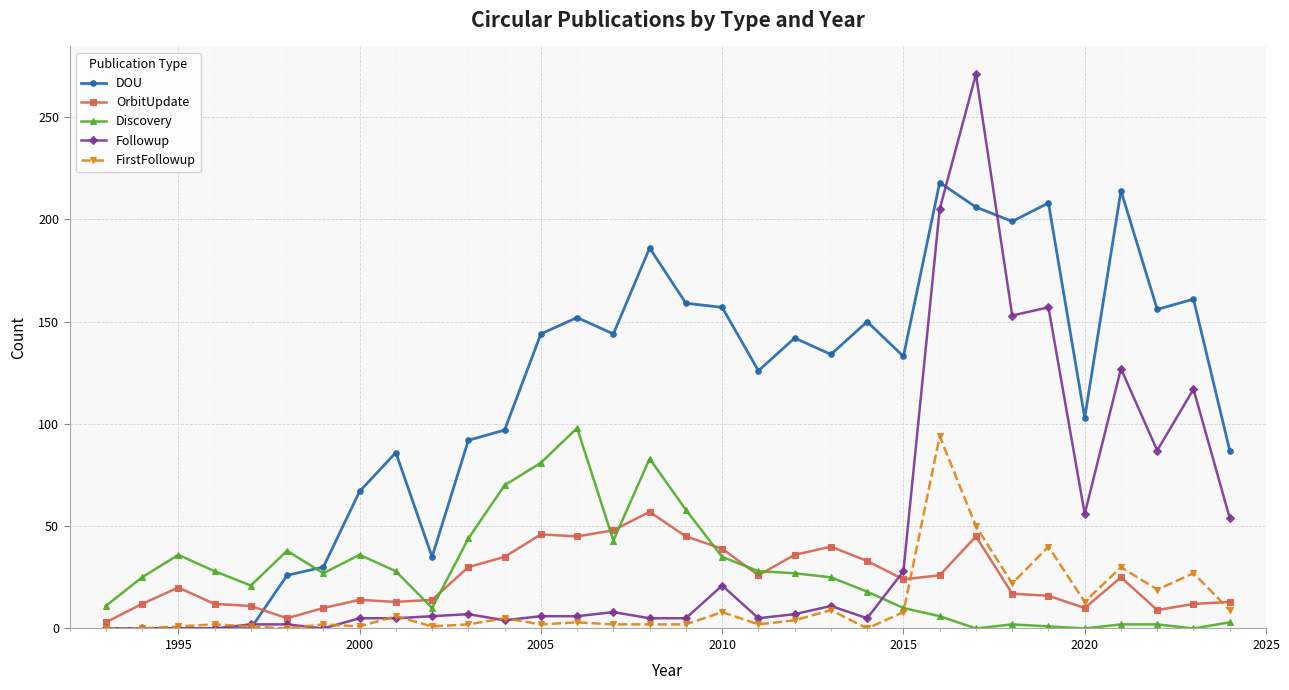

What is the greatest value displayed?

271